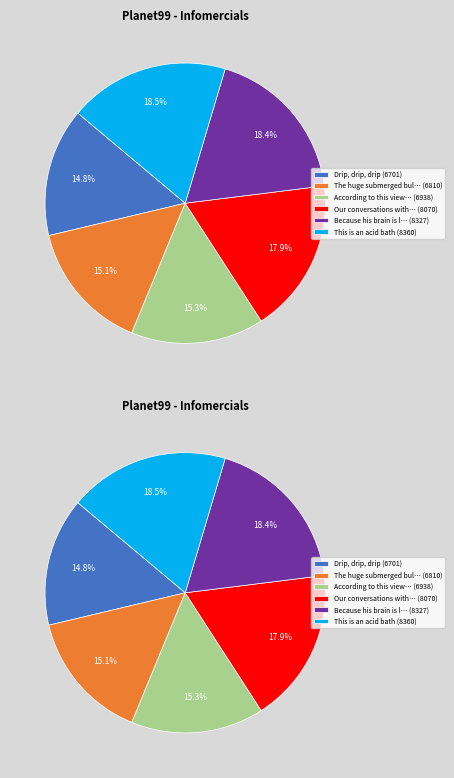

How much of the chart is everything except Our conversations with Mr. Docter?

82.1%